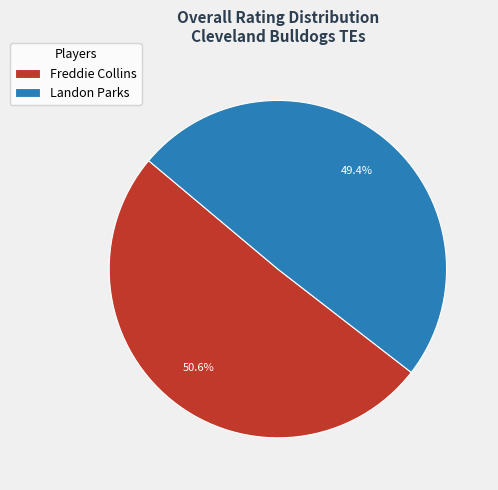

Which category has the smallest portion of the pie?

Landon Parks